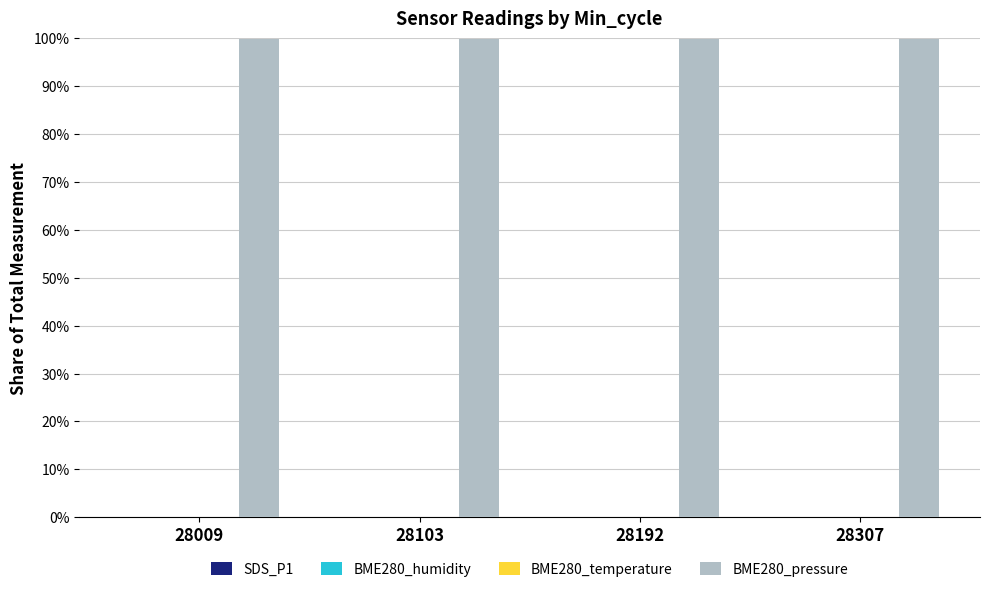

The BME280_pressure series shows 160.9 at 28103. True or false?

False